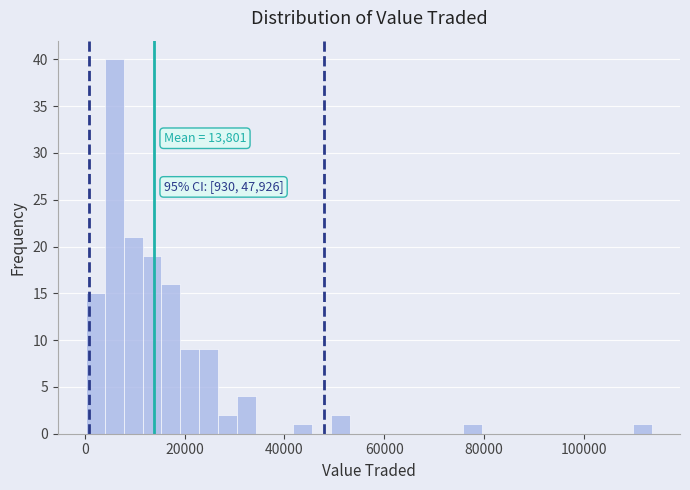

Around what value on the x-axis is the tallest bar? Give the approximate position of its centre, as read against the axis.

6000